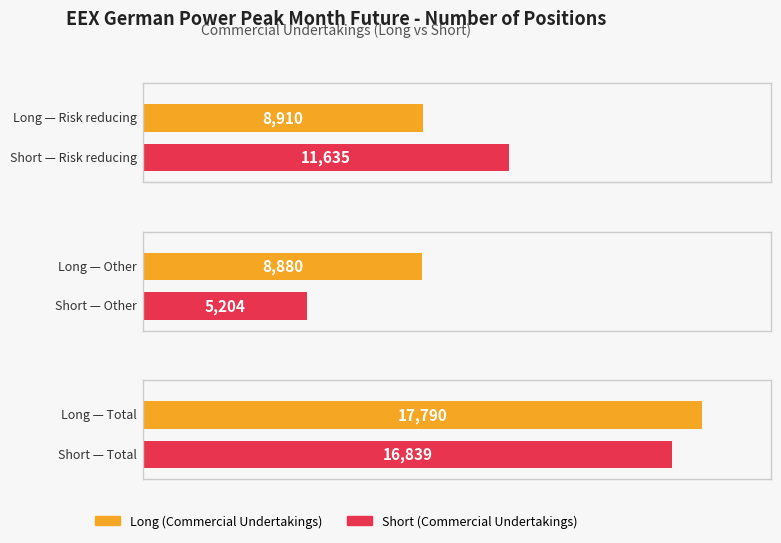

What are all the series names shown in the legend?

Long (Commercial Undertakings), Short (Commercial Undertakings)